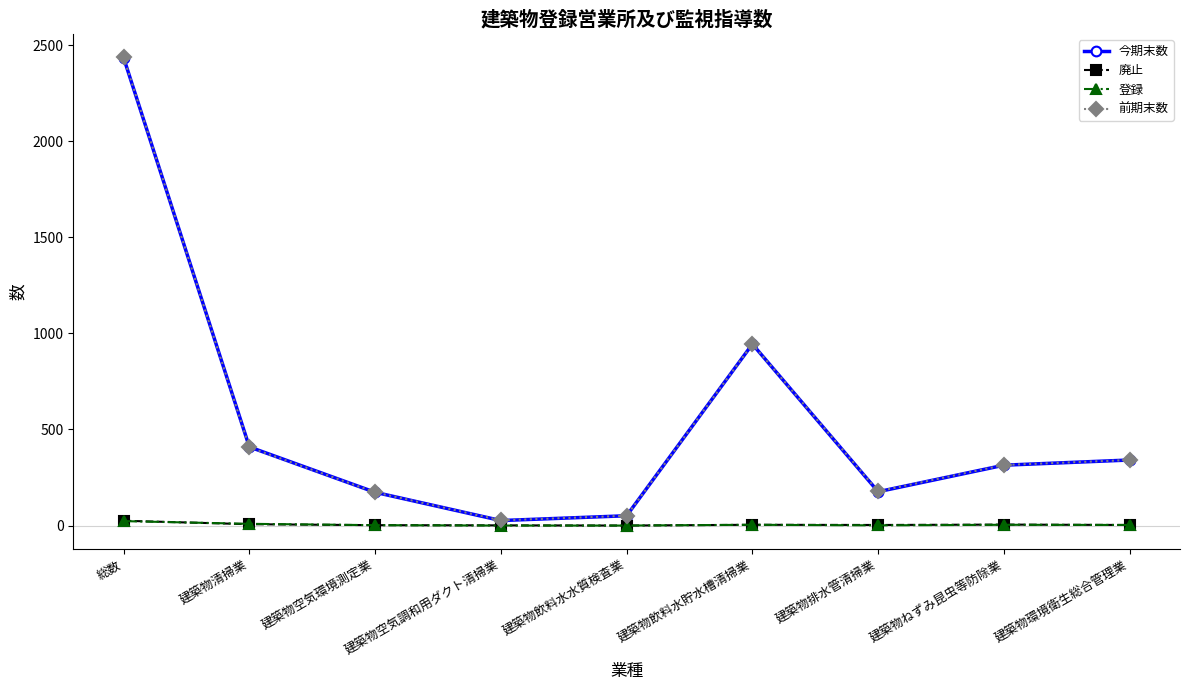

Between 建築物飲料水貯水槽清掃業 and 建築物排水管清掃業, which series saw the biggest shift?

今期末数